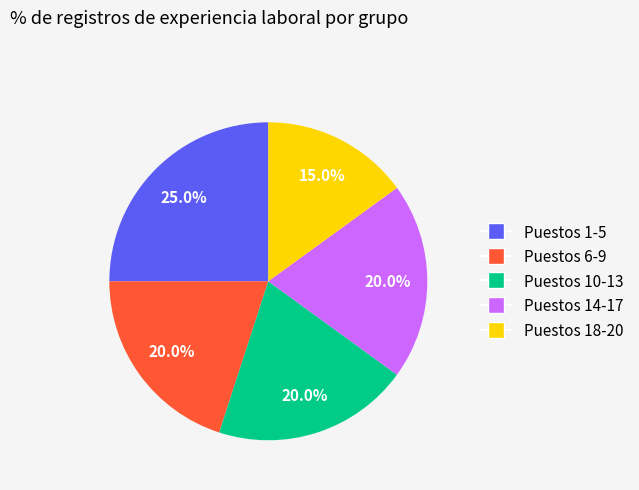

Is there any slice that represents more than half of the pie?

No